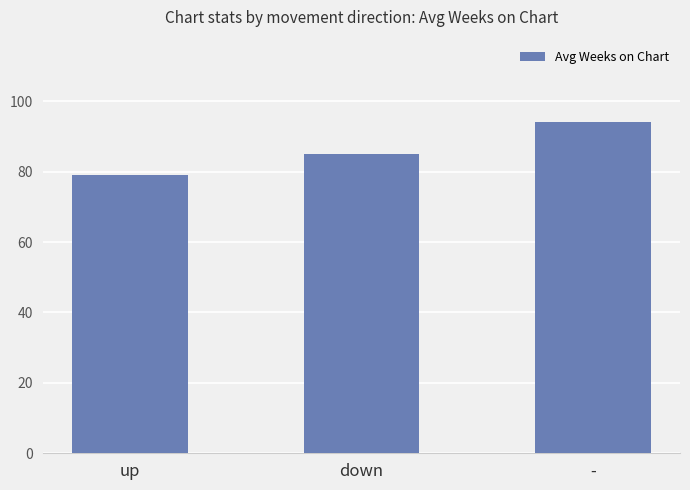

What is the label of the 2nd bar from the left?

down